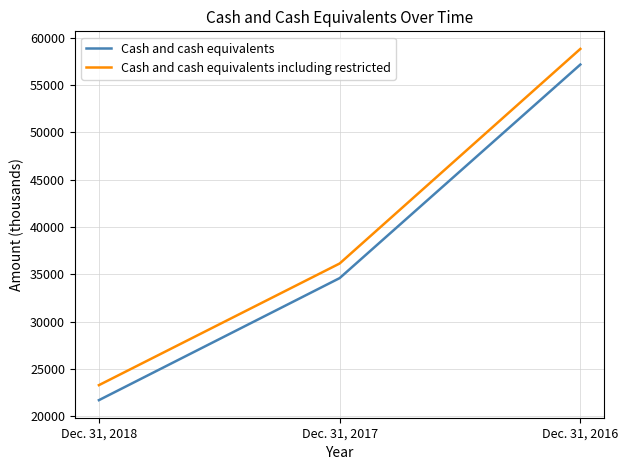

List the series in order of their peak value, lowest first.

Cash and cash equivalents, Cash and cash equivalents including restricted